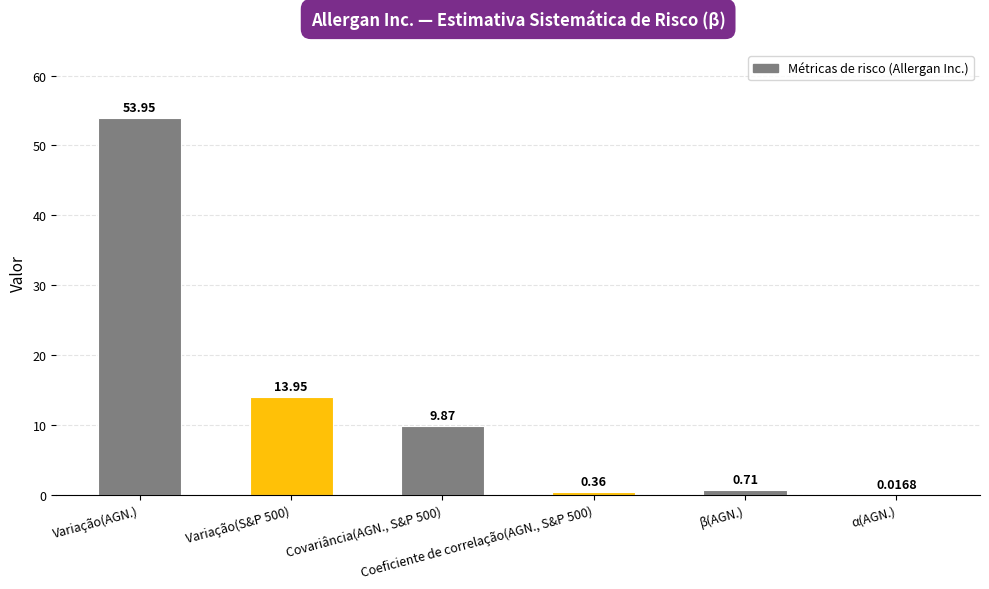

What is the change in value from Covariância(AGN., S&P 500) to Coeficiente de correlação(AGN., S&P 500)?

-9.5